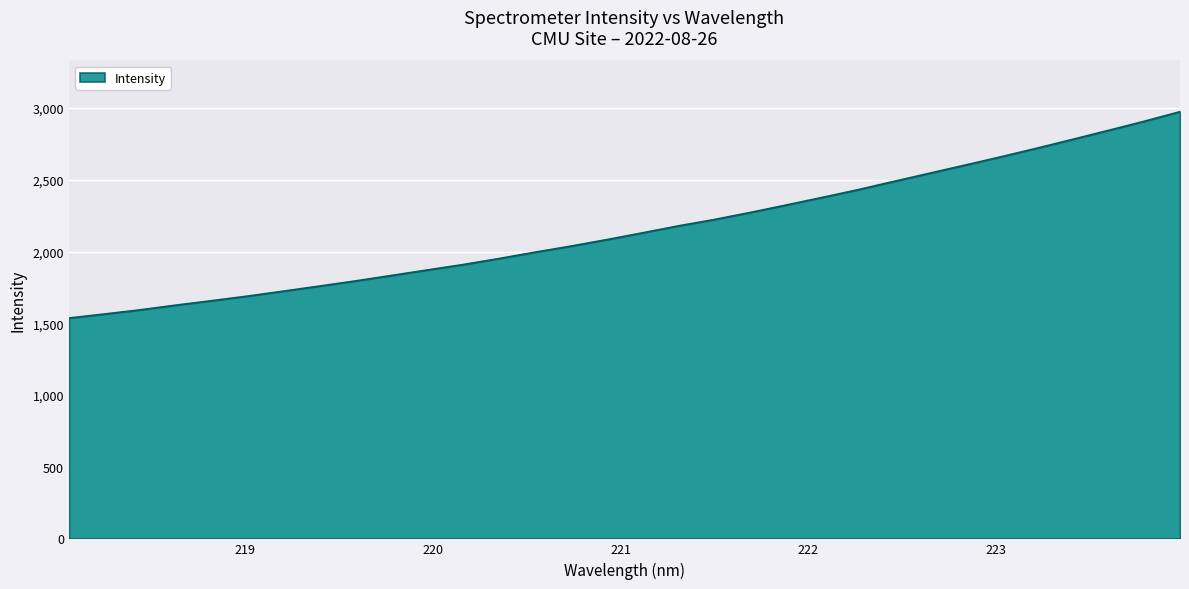

What is the greatest value displayed?

2975.0